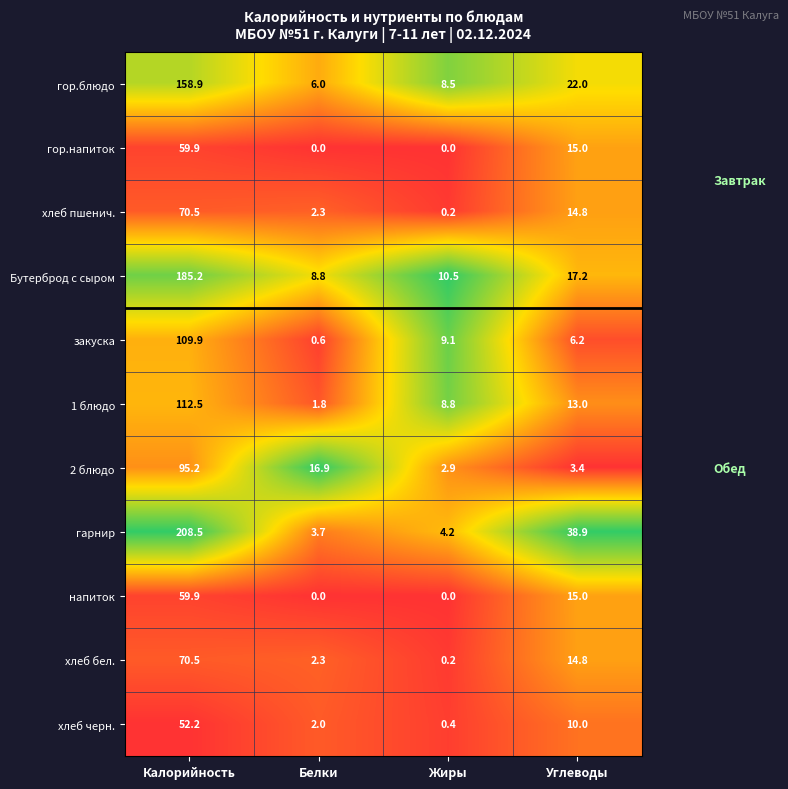

Rank the categories by 1 блюдо value from lowest to highest.

Белки, Жиры, Углеводы, Калорийность